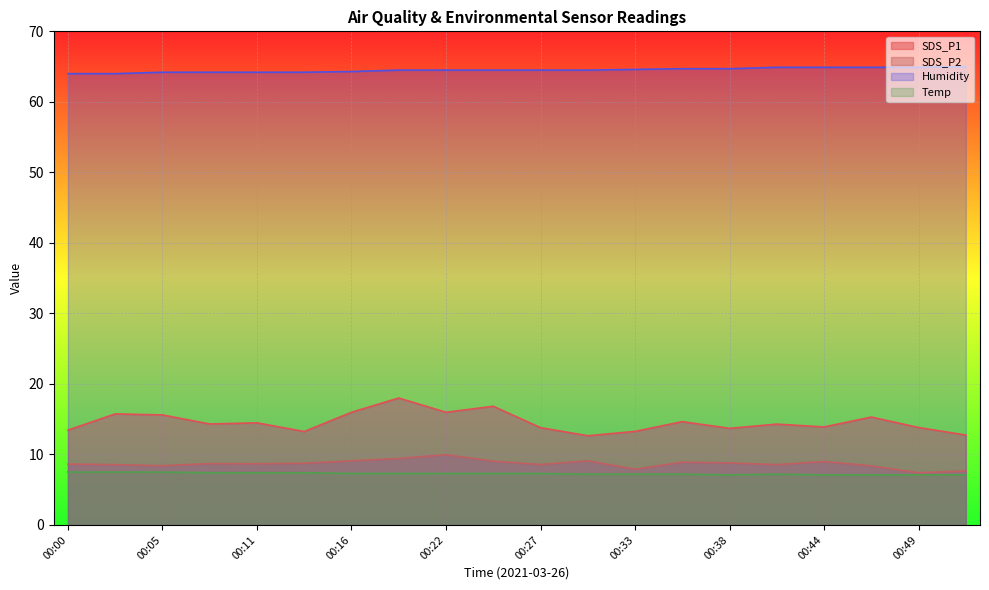

Reading left to right, what are all the values shown in this chart?

SDS_P1: 13.4	15.8	15.6	14.3	14.5	13.2	16.0	18.0	16.0	16.8	13.8	12.7	13.3	14.7	13.7	14.3	13.9	15.3	13.8	12.8
SDS_P2: 8.6	8.6	8.4	8.7	8.7	8.8	9.1	9.4	9.9	9.1	8.6	9.1	7.9	8.9	8.8	8.6	9.0	8.4	7.4	7.7
Temp: 7.5	7.5	7.5	7.4	7.4	7.4	7.3	7.3	7.3	7.3	7.3	7.2	7.2	7.2	7.1	7.2	7.1	7.1	7.1	7.1
Humidity: 64.0	64.0	64.2	64.2	64.2	64.2	64.3	64.5	64.5	64.5	64.5	64.5	64.6	64.7	64.7	64.9	64.9	64.9	64.9	65.0